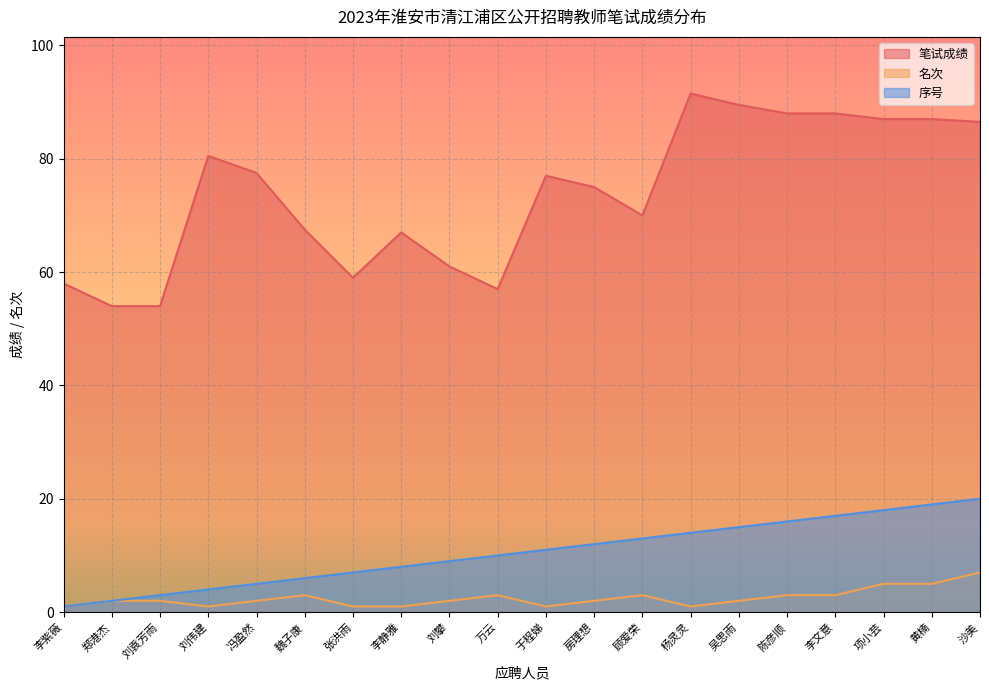

At which label is 笔试成绩 closest to 72?

顾爱荣